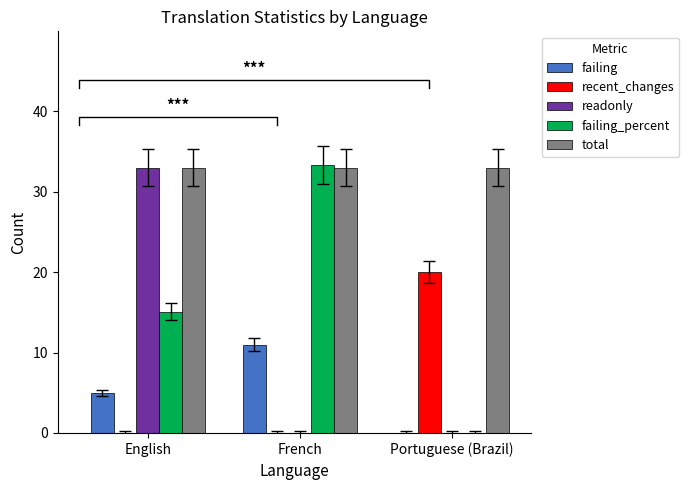

How many readonly values are between 0 and 33?

3